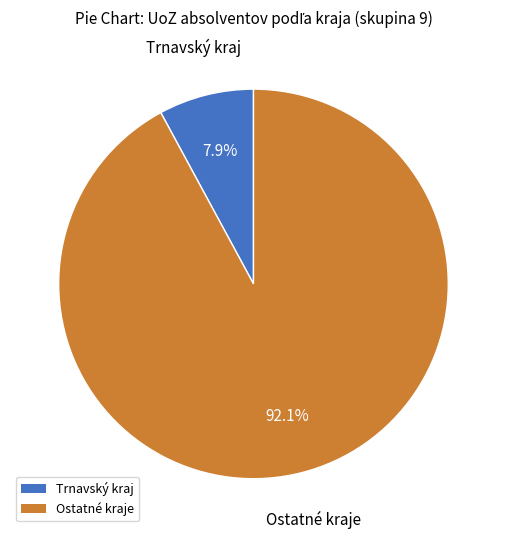

Is there any slice that represents more than half of the pie?

Yes